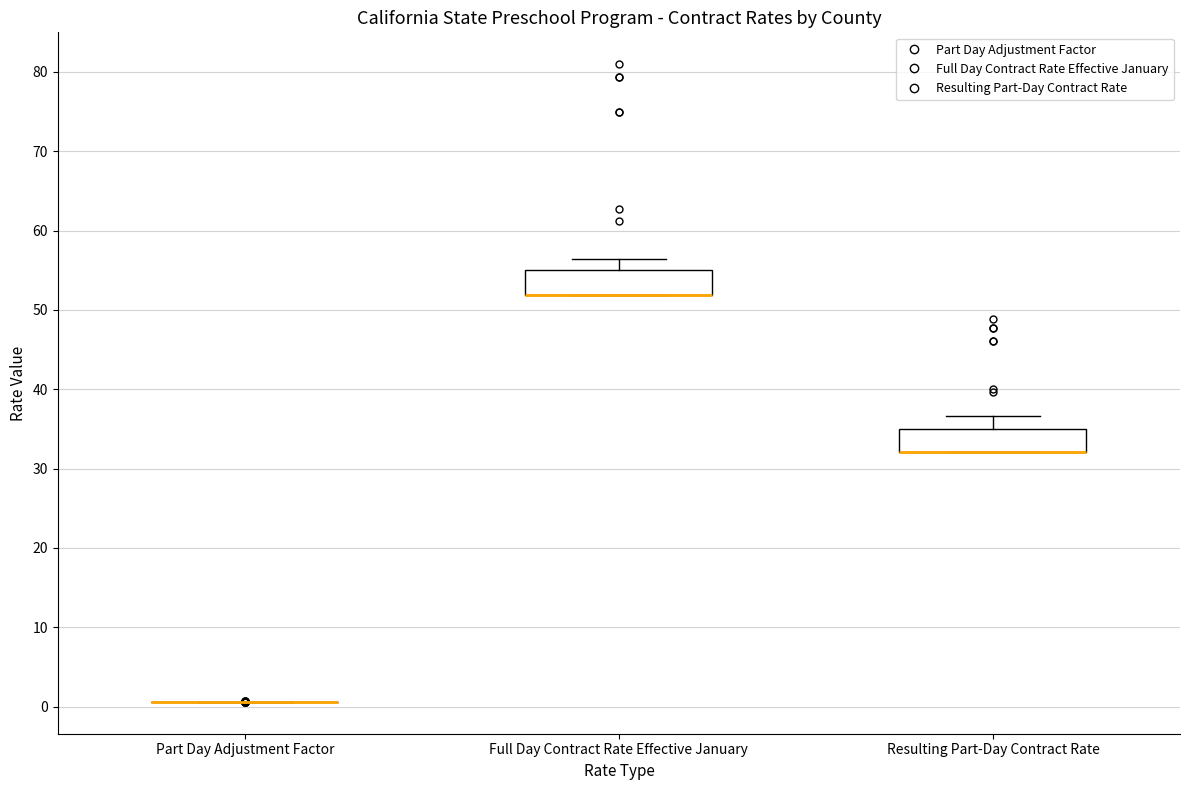

Reading left to right, transcribe this box plot: for each box, give where its median line is, the range the box spans, and where its two whiskers end, as read against the y-axis. The values are not printed on the chart, so give them approximately, as read against the axis.

Part Day Adjustment Factor: box collapsed to a line at 1, whiskers 1 to 1
Full Day Contract Rate Effective January: median 52 (drawn on the box's lower edge), box 52 to 55, whiskers 52 to 56
Resulting Part-Day Contract Rate: median 32 (drawn on the box's lower edge), box 32 to 35, whiskers 32 to 37